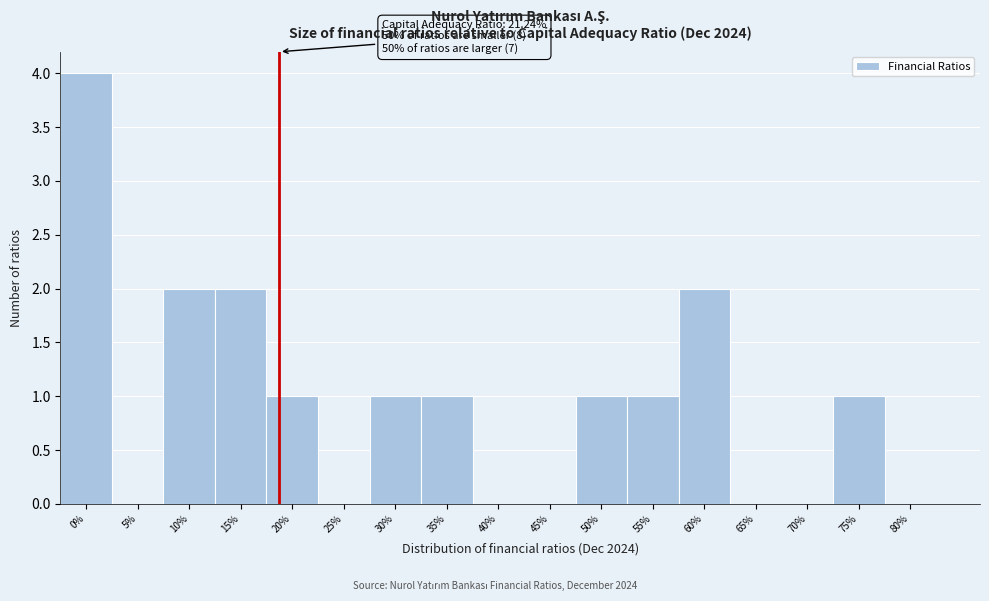

Reading left to right, list all the values displayed in this chart.

0%=4	5%=0	10%=2	15%=2	20%=1	25%=0	30%=1	35%=1	40%=0	45%=0	50%=1	55%=1	60%=2	65%=0	70%=0	75%=1	80%=0